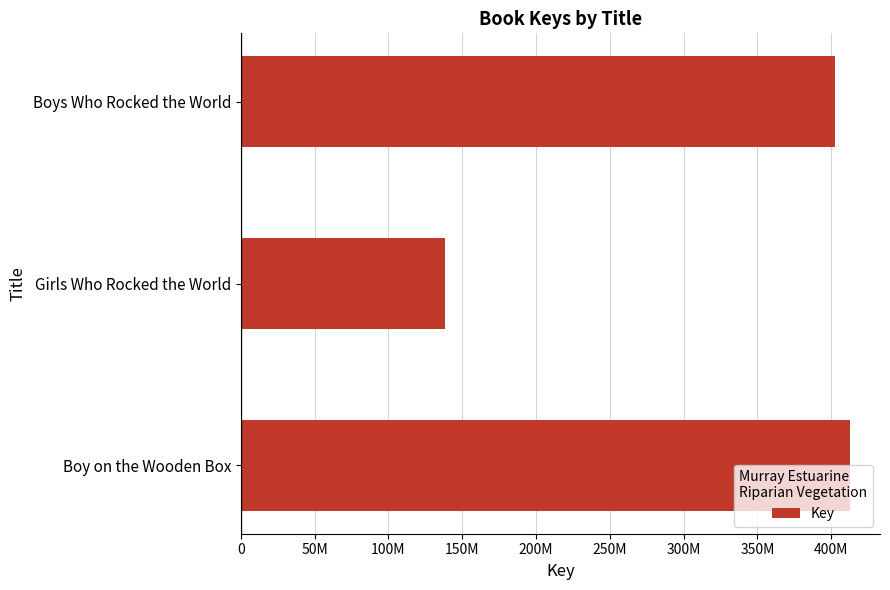

How many categories are shown in the chart?

3